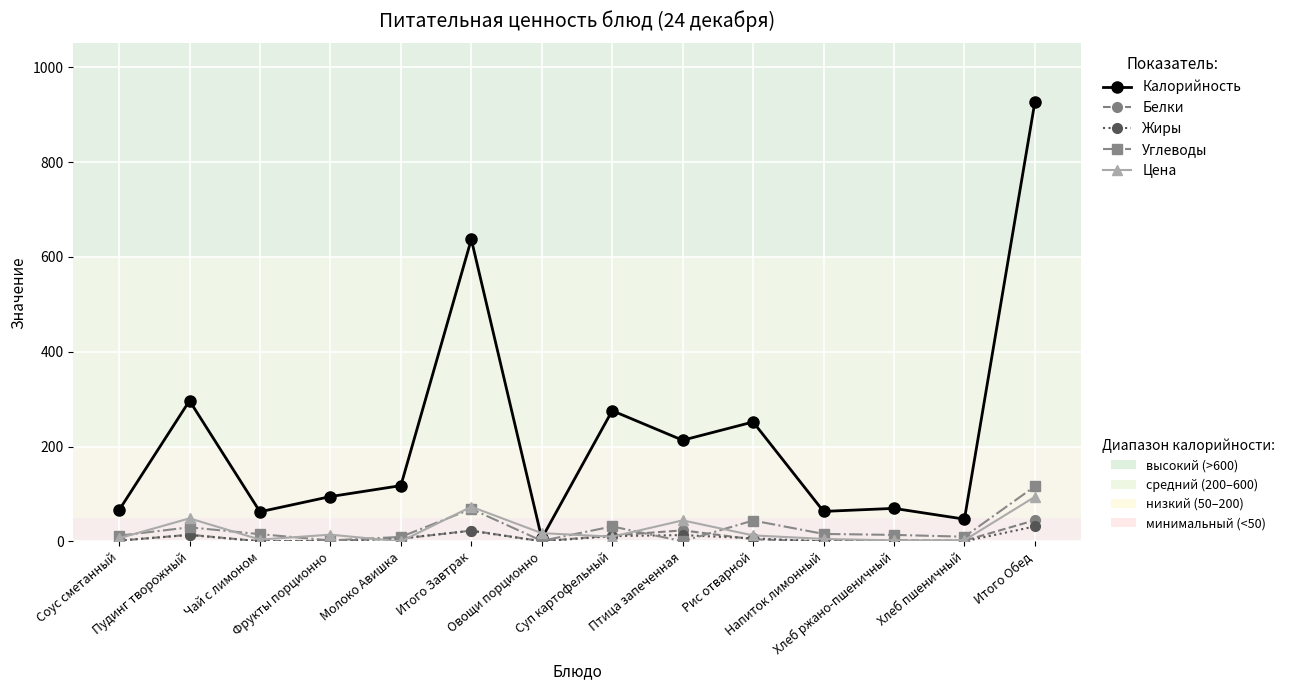

What position from the right is Итого Завтрак?

9